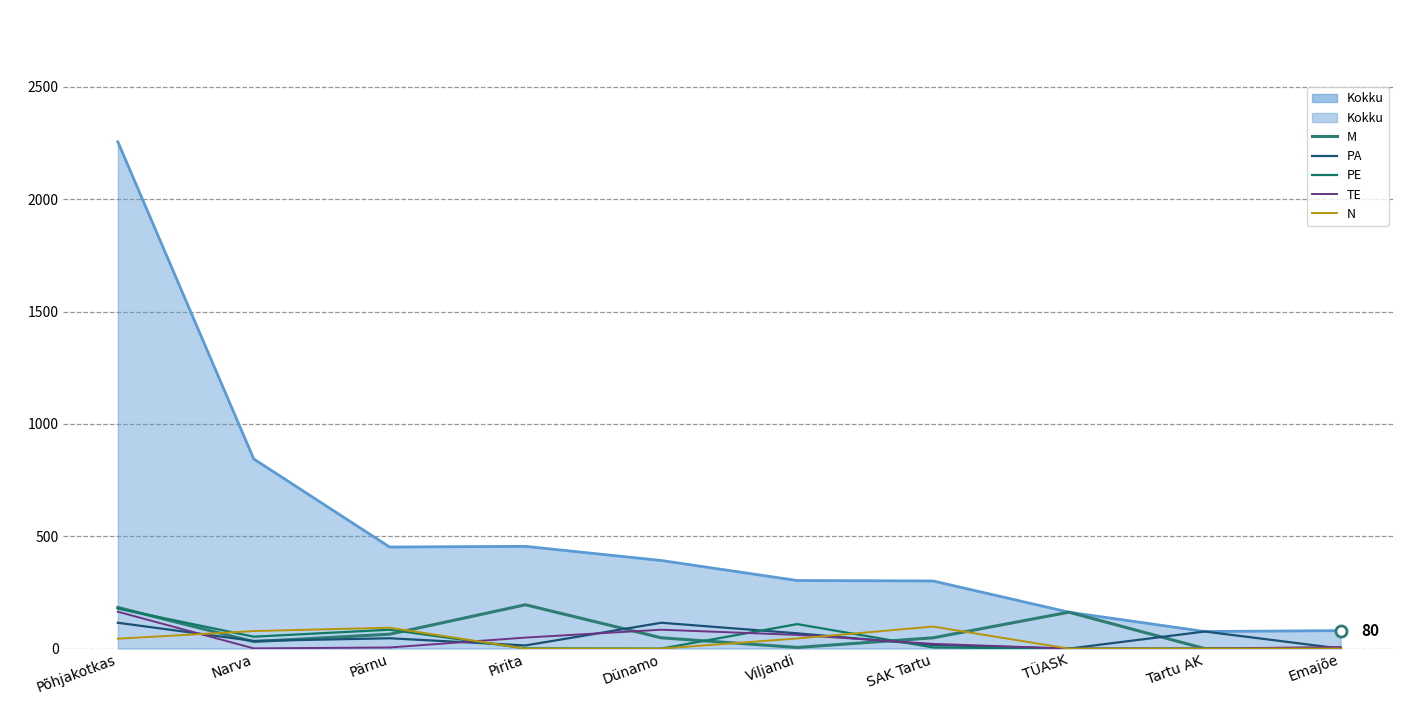

Is it true that M equals 21 at Pärnu?

False